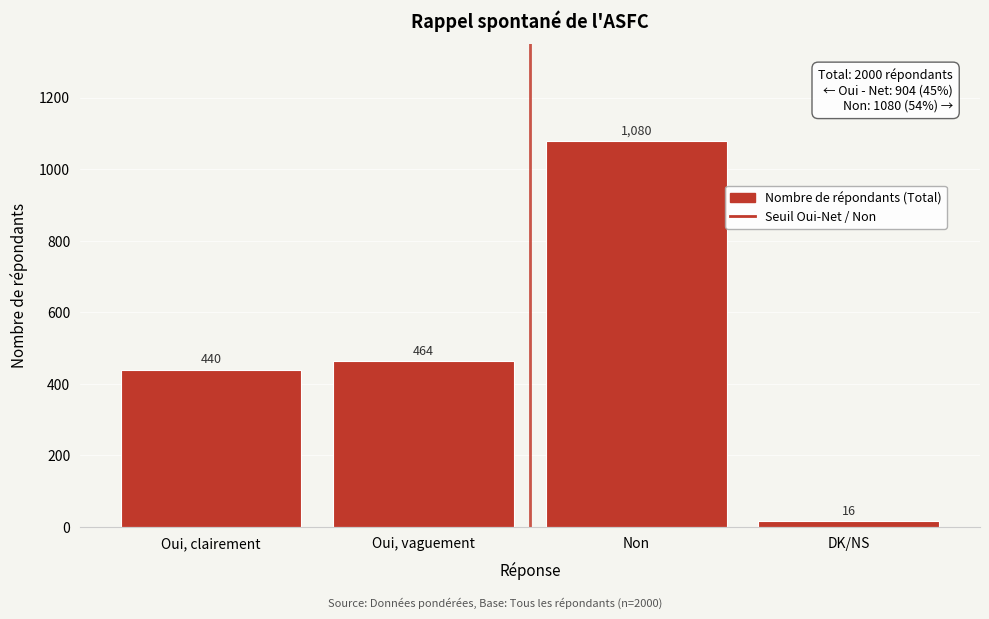

Reading right to left, extract all data points from this chart.

DK/NS=16	Non=1080	Oui, vaguement=464	Oui, clairement=440